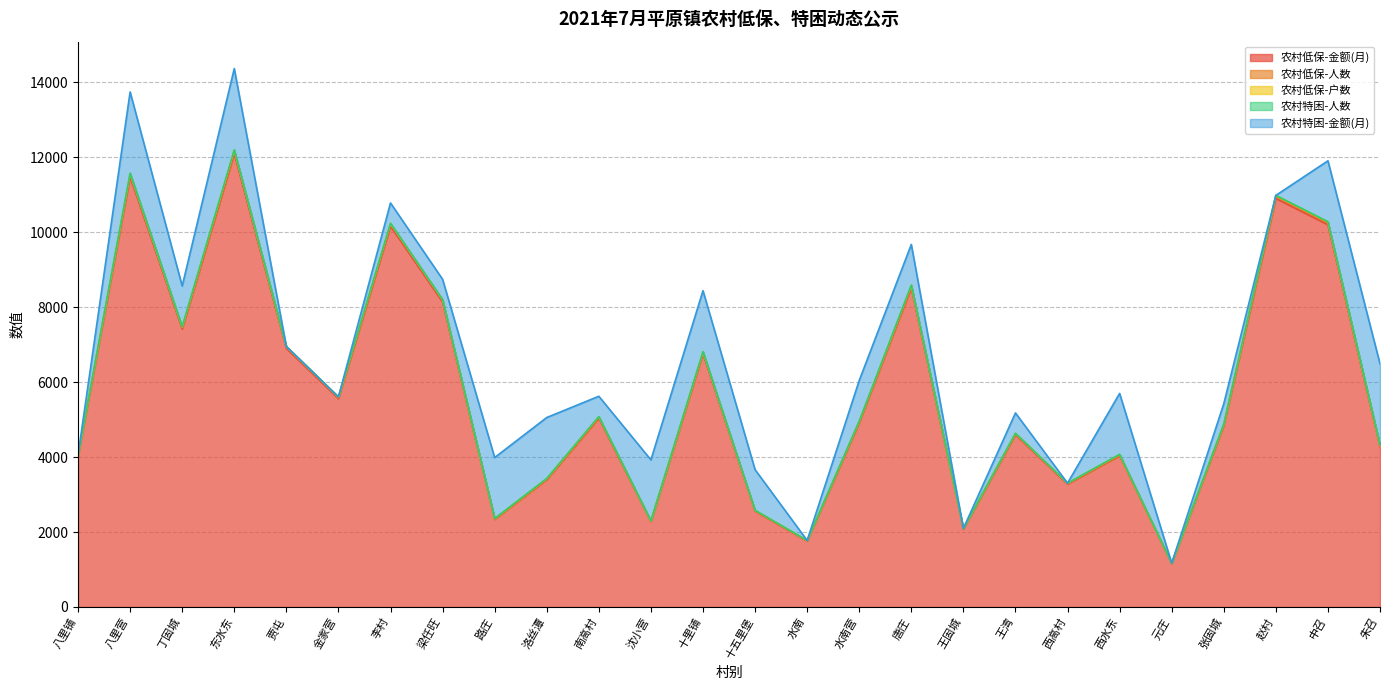

What is the label of the 21st point from the left?

西水东